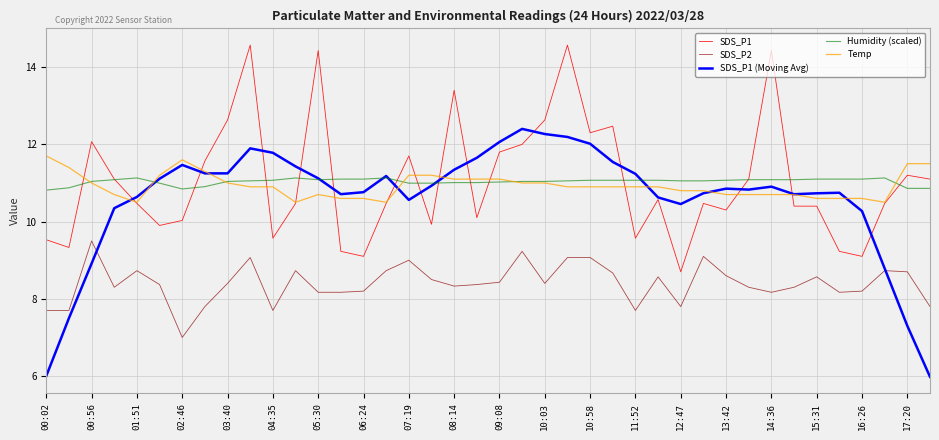

True or false: Temp and SDS_P2 intersect in this chart.

False